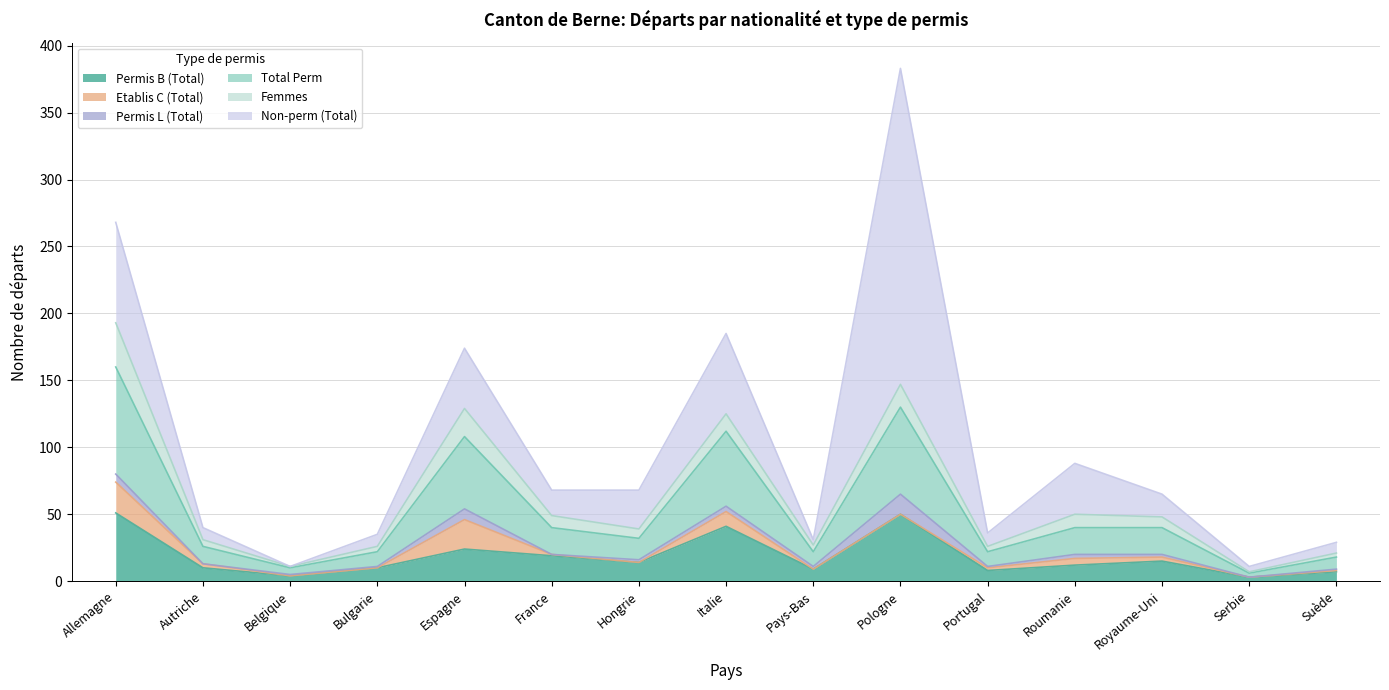

What is the total value across all series at Serbie?

11